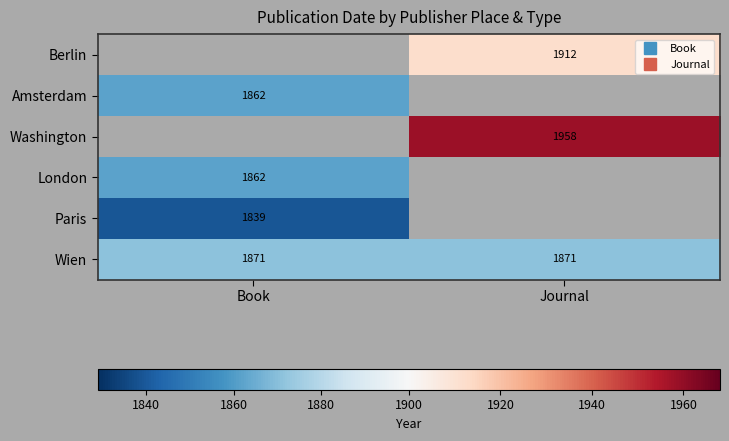

What is the maximum value shown in the chart?

1958.0